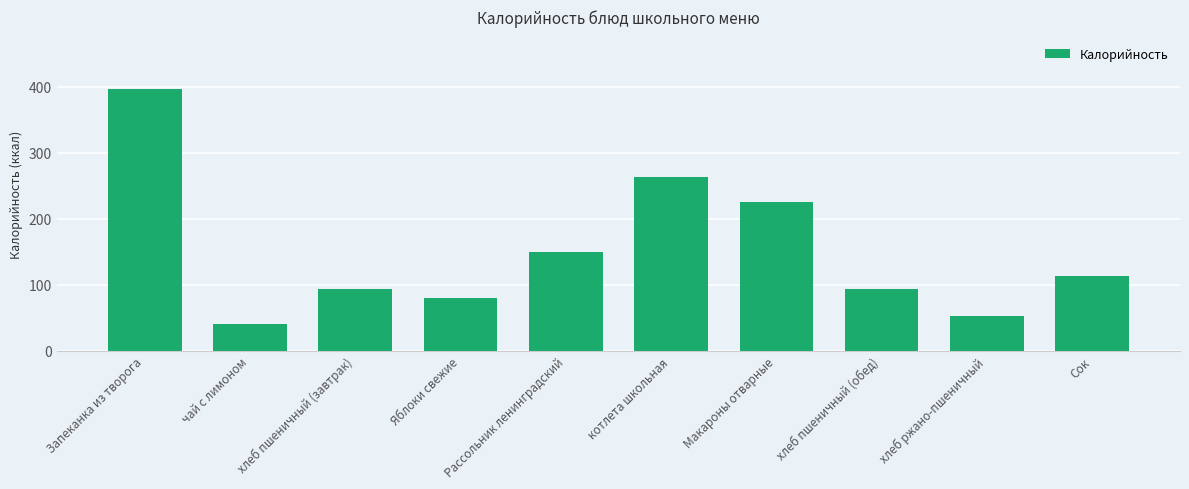

What is the change in value from чай с лимоном to Рассольник ленинградский?

+109.0